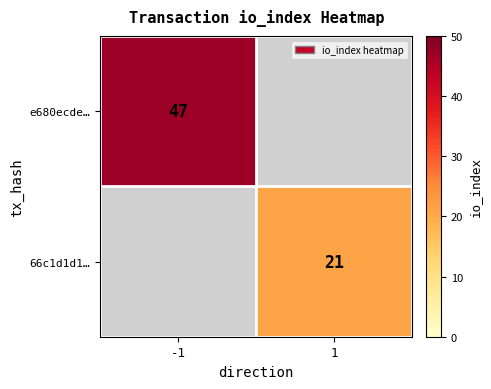

True or false: e680ecde… has a value of 62 at -1.

False